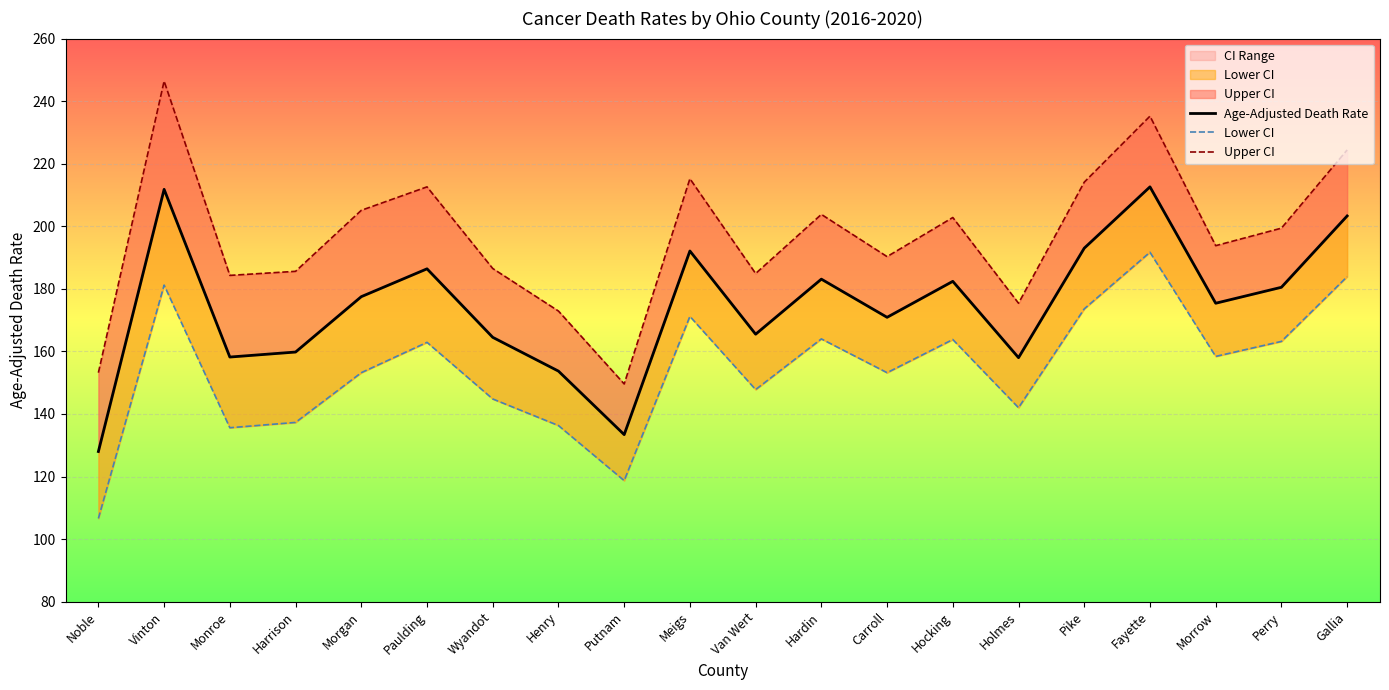

How many lines are shown in the chart?

3